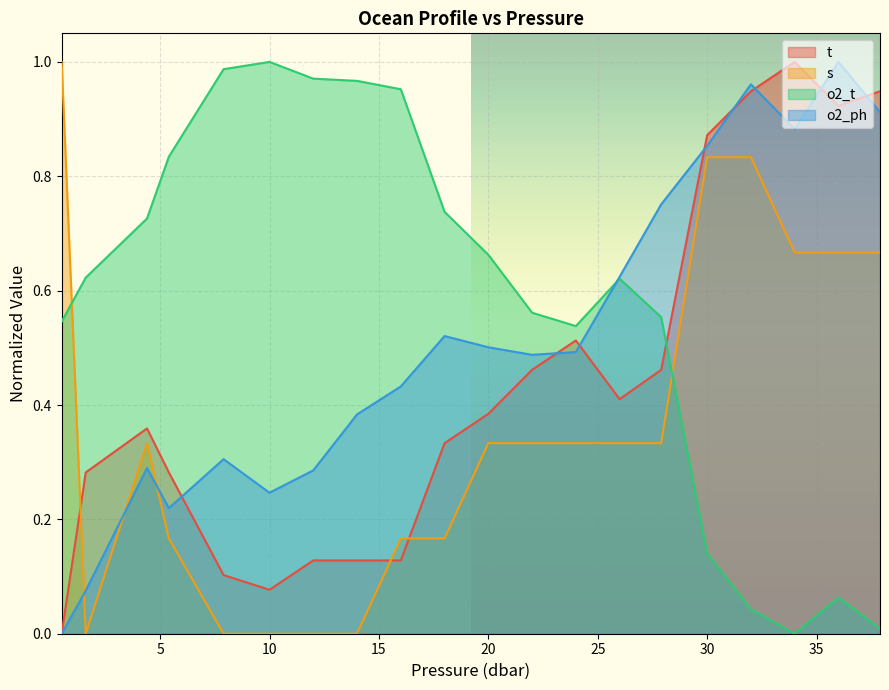

Between 5.4 and 18.0, which series saw the biggest shift?

o2_ph